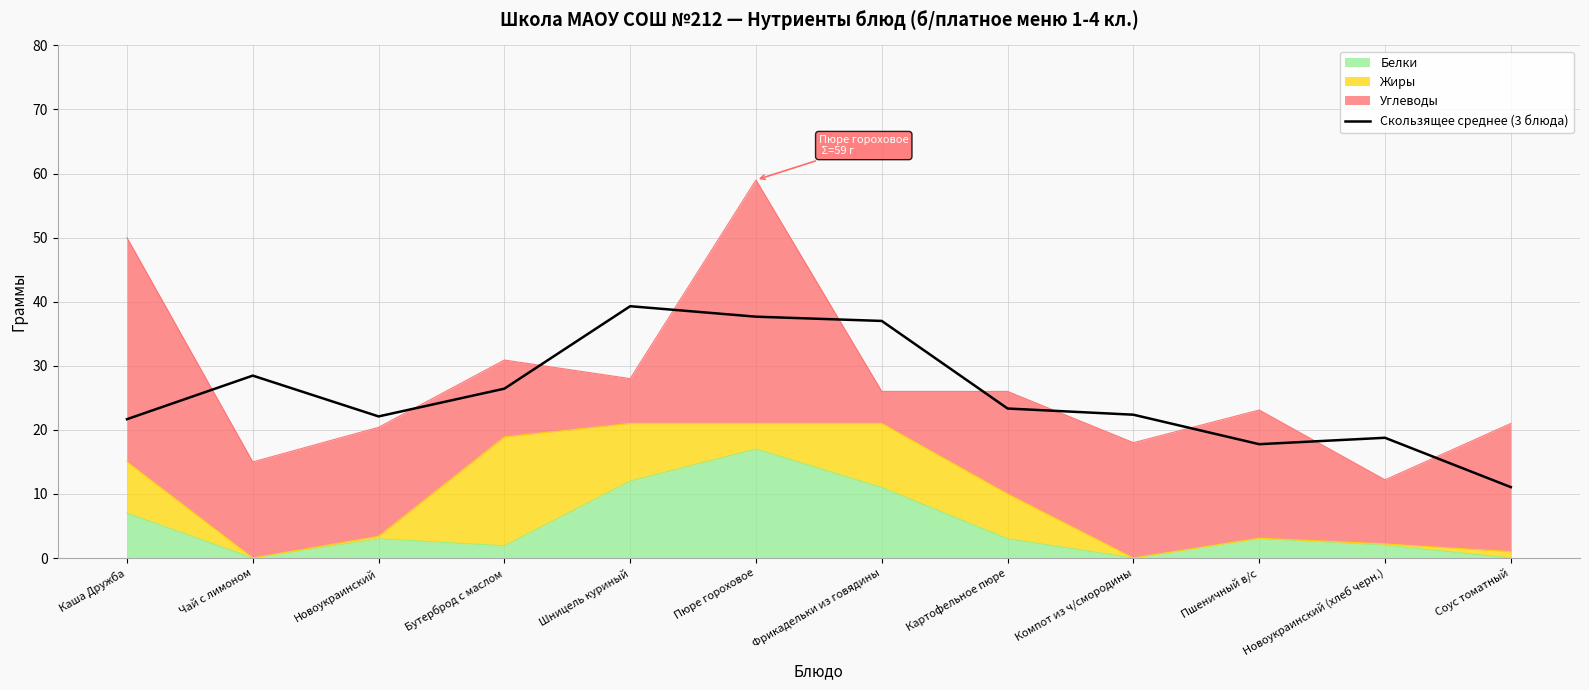

Which label corresponds to the smallest value in the chart?

Соус томатный